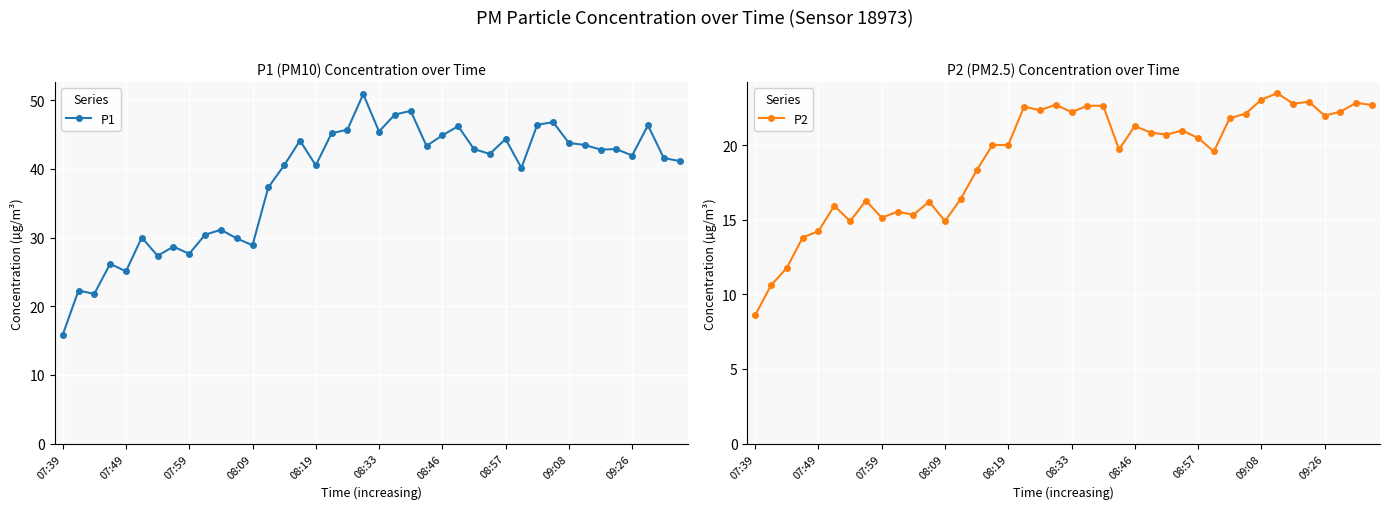

True or false: P1 and P2 cross at least once.

False